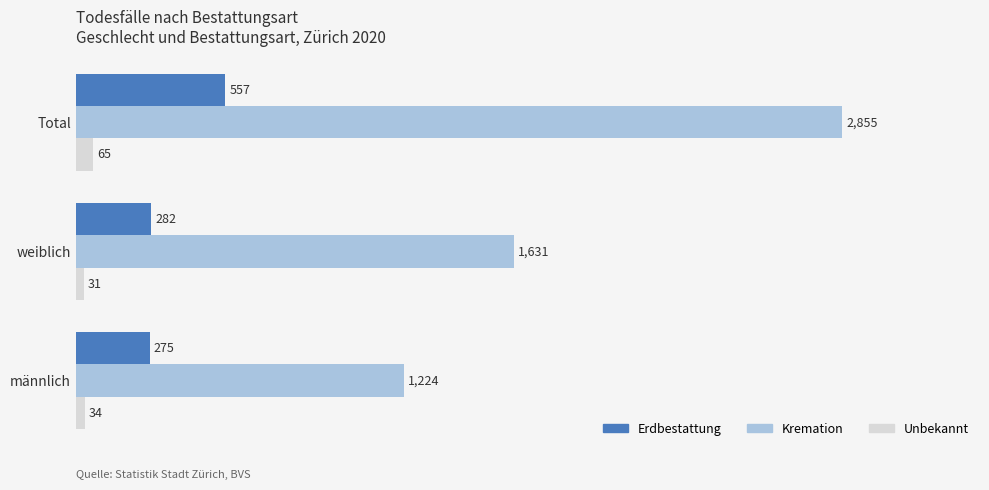

List the series in order of their overall mean, highest first.

Kremation, Erdbestattung, Unbekannt